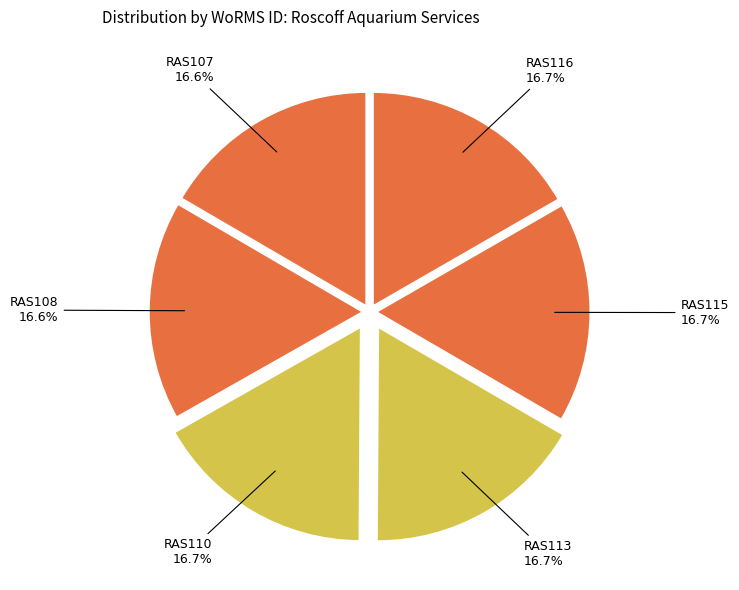

Is it true that RAS113 is 5% of the pie?

False